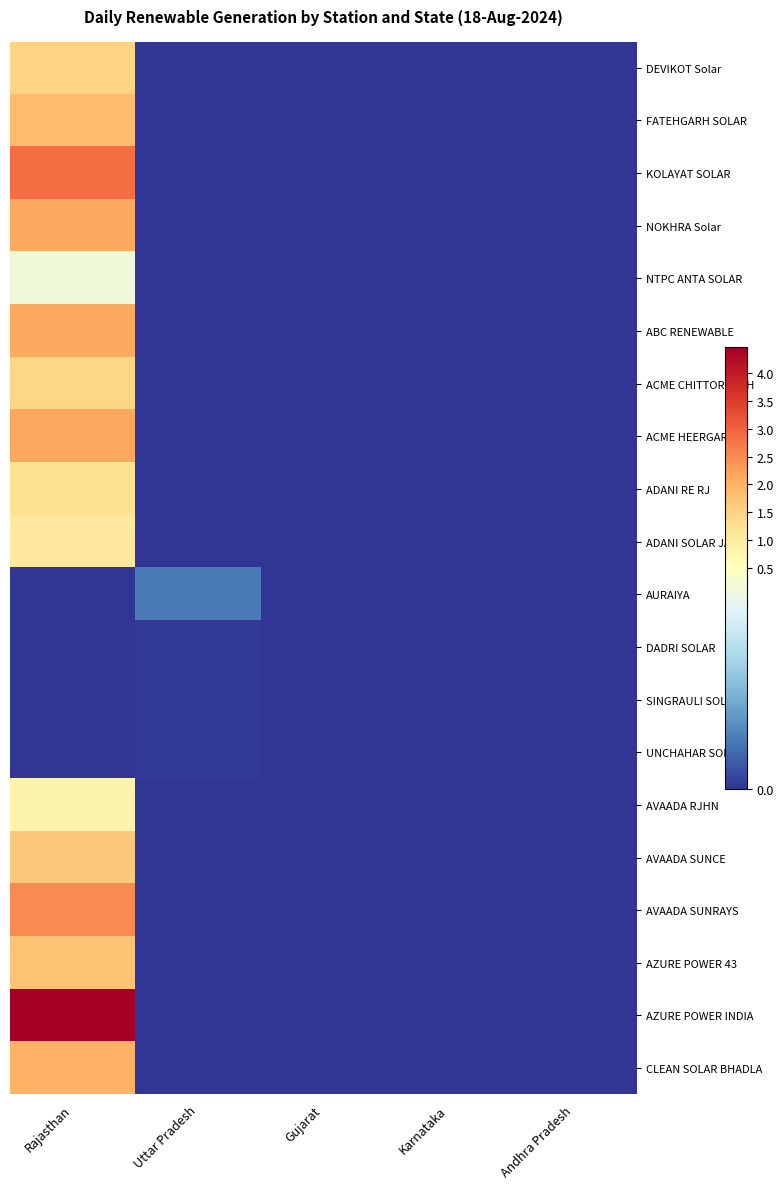

At which category is the sum across all series the highest?

Rajasthan